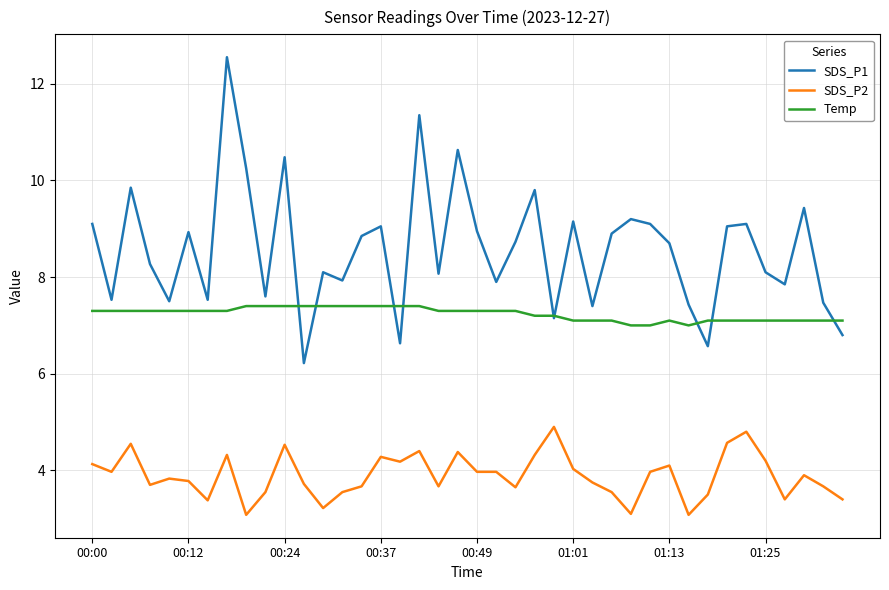

In SDS_P1, how many points are higher than both neighbors (excluding endpoints)?

13